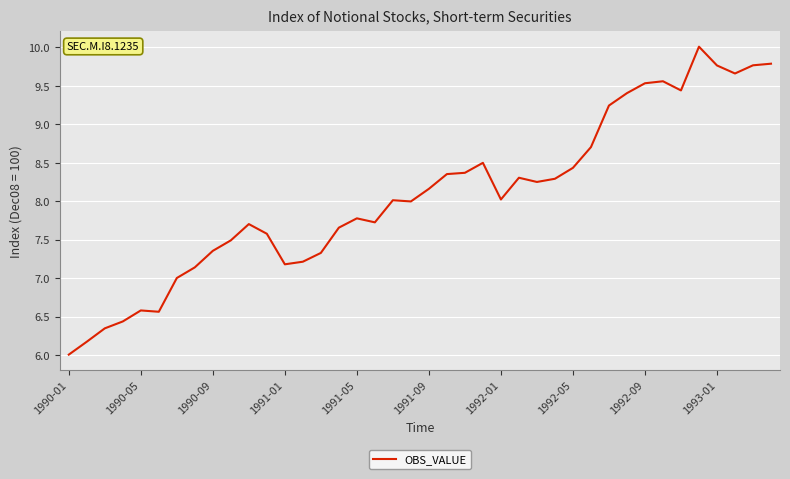

What is the minimum value shown in the chart?

6.0